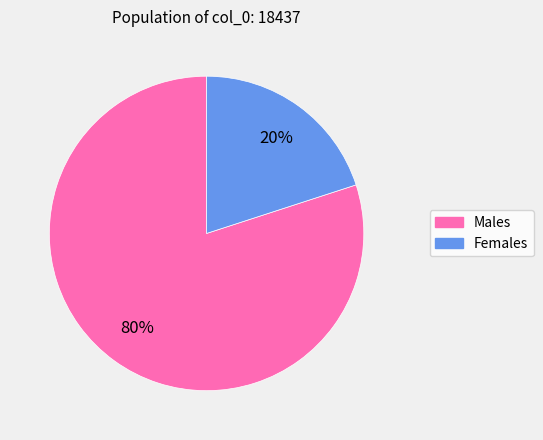

To the nearest percent, what is the difference between the largest and smallest slice percentages?

60%